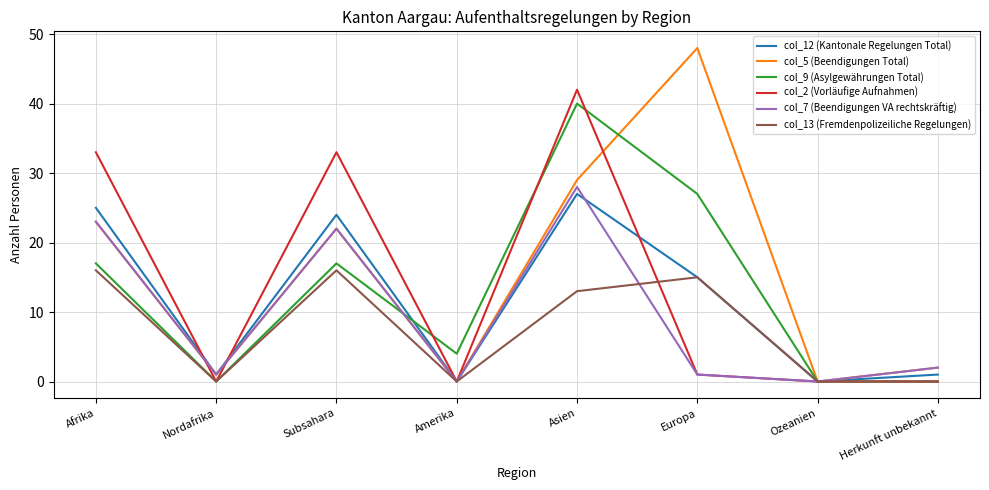

Reading left to right, transcribe all the data shown in this chart.

col_12 (Kantonale Regelungen Total): Afrika=25	Nordafrika=1	Subsahara=24	Amerika=0	Asien=27	Europa=15	Ozeanien=0	Herkunft unbekannt=1
col_5 (Beendigungen Total): Afrika=23	Nordafrika=1	Subsahara=22	Amerika=0	Asien=29	Europa=48	Ozeanien=0	Herkunft unbekannt=2
col_9 (Asylgewährungen Total): Afrika=17	Nordafrika=0	Subsahara=17	Amerika=4	Asien=40	Europa=27	Ozeanien=0	Herkunft unbekannt=0
col_2 (Vorläufige Aufnahmen): Afrika=33	Nordafrika=0	Subsahara=33	Amerika=0	Asien=42	Europa=1	Ozeanien=0	Herkunft unbekannt=0
col_7 (Beendigungen VA rechtskräftig): Afrika=23	Nordafrika=1	Subsahara=22	Amerika=0	Asien=28	Europa=1	Ozeanien=0	Herkunft unbekannt=2
col_13 (Fremdenpolizeiliche Regelungen): Afrika=16	Nordafrika=0	Subsahara=16	Amerika=0	Asien=13	Europa=15	Ozeanien=0	Herkunft unbekannt=0